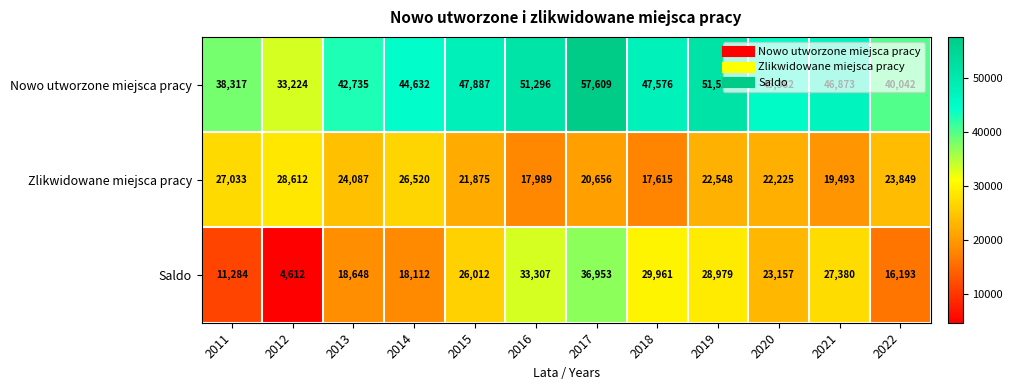

The value of Zlikwidowane miejsca pracy at 2021 is 32753. True or false?

False